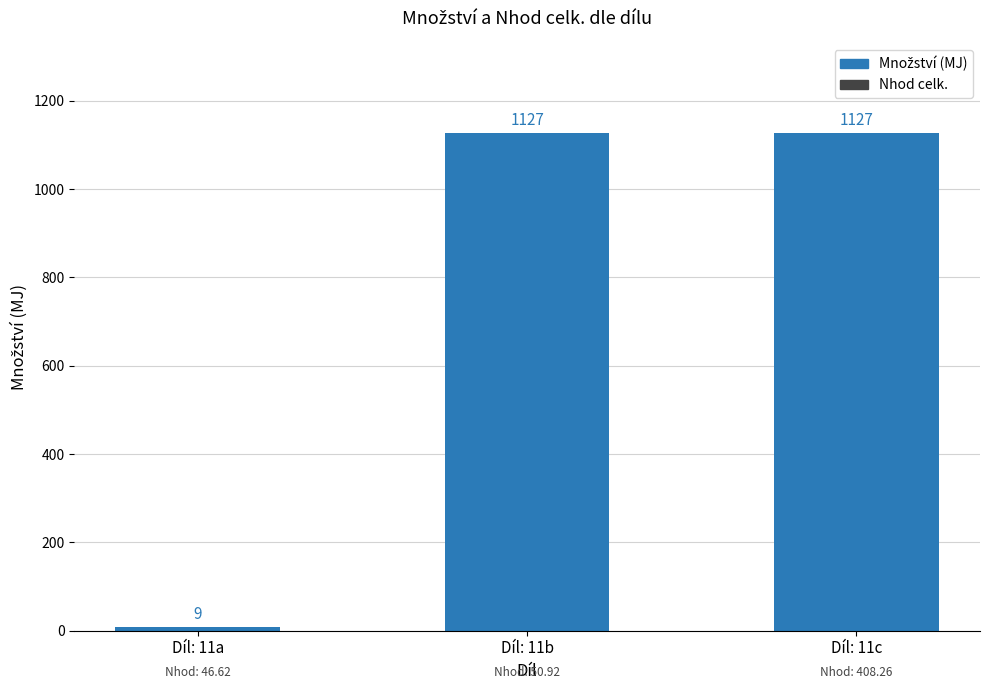

What is the maximum value shown in the chart?

1127